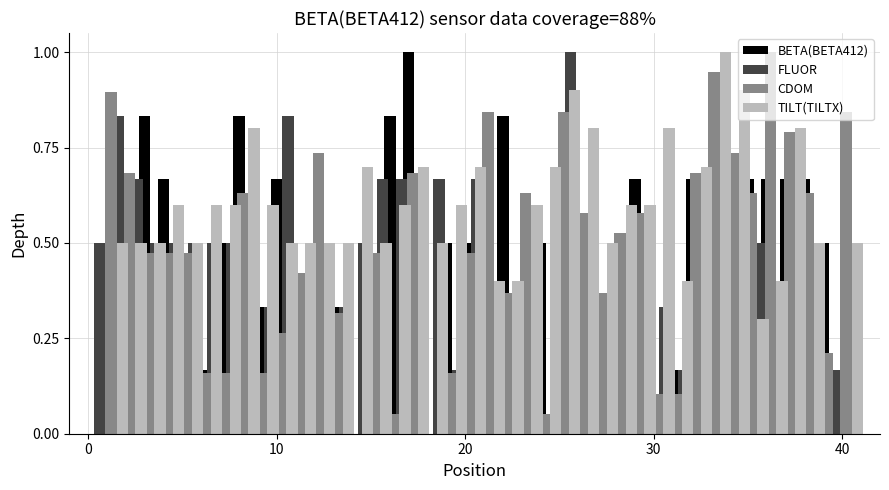

What are all the series names shown in the legend?

BETA(BETA412), FLUOR, CDOM, TILT(TILTX)